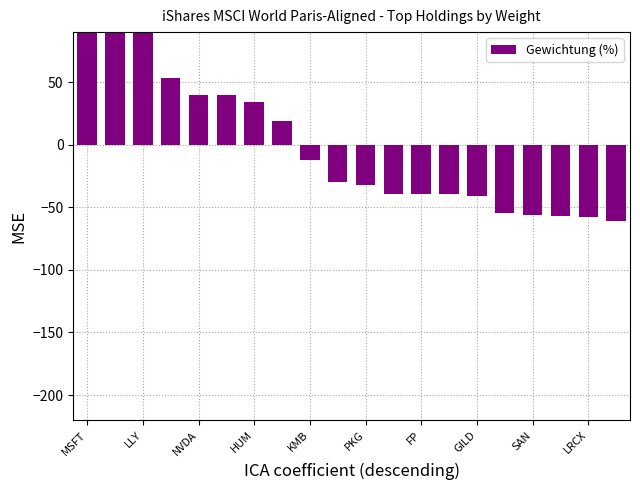

What is the value of the 9th bar from the left?

-12.5